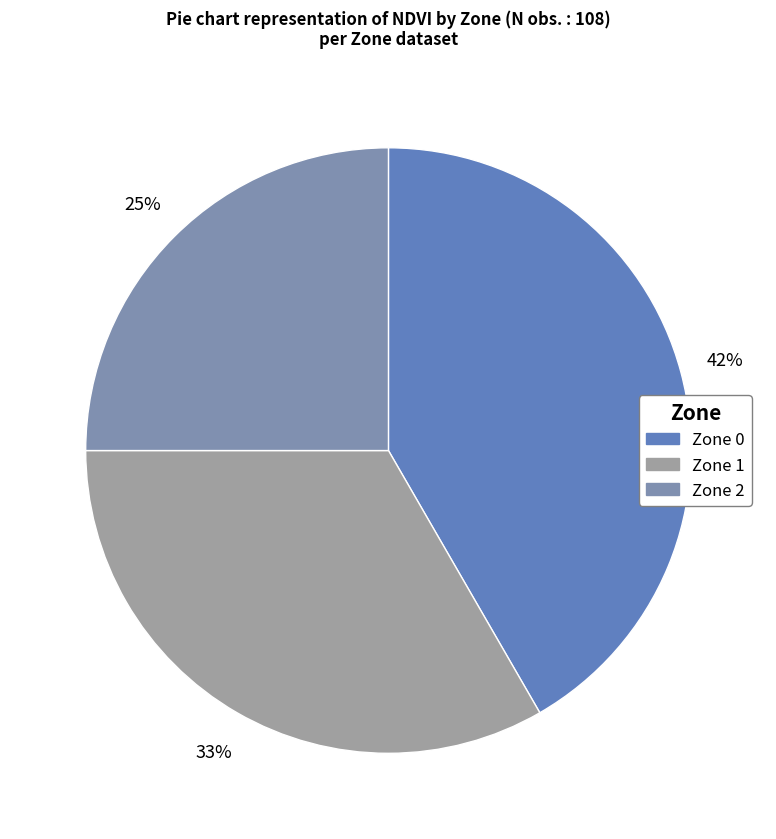

Is there a majority slice in this chart?

No